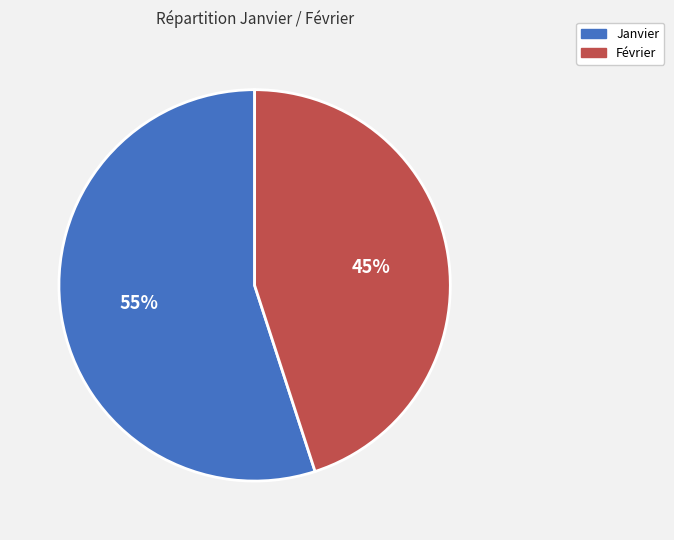

To the nearest percent, what percentage of the pie is Février?

45%